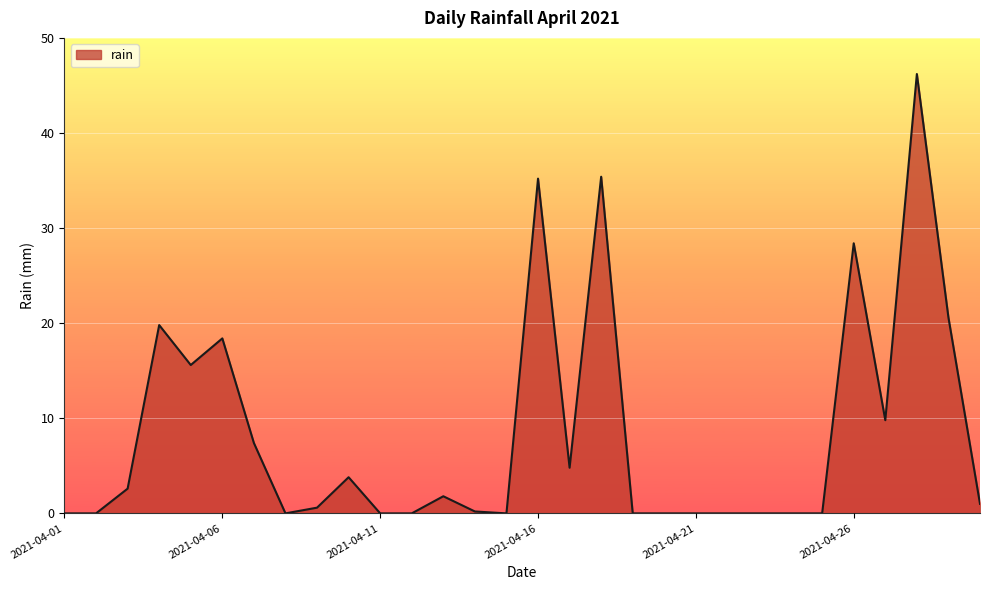

What is the difference between the maximum and minimum values?

46.2